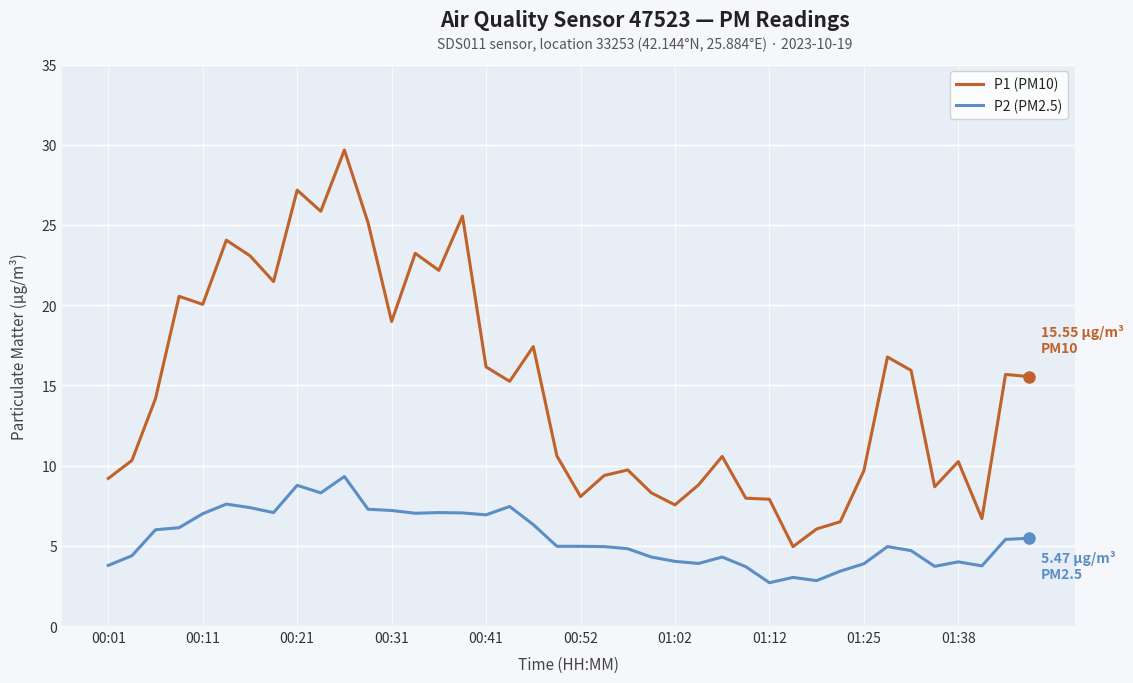

What is the maximum value shown in the chart?

29.7